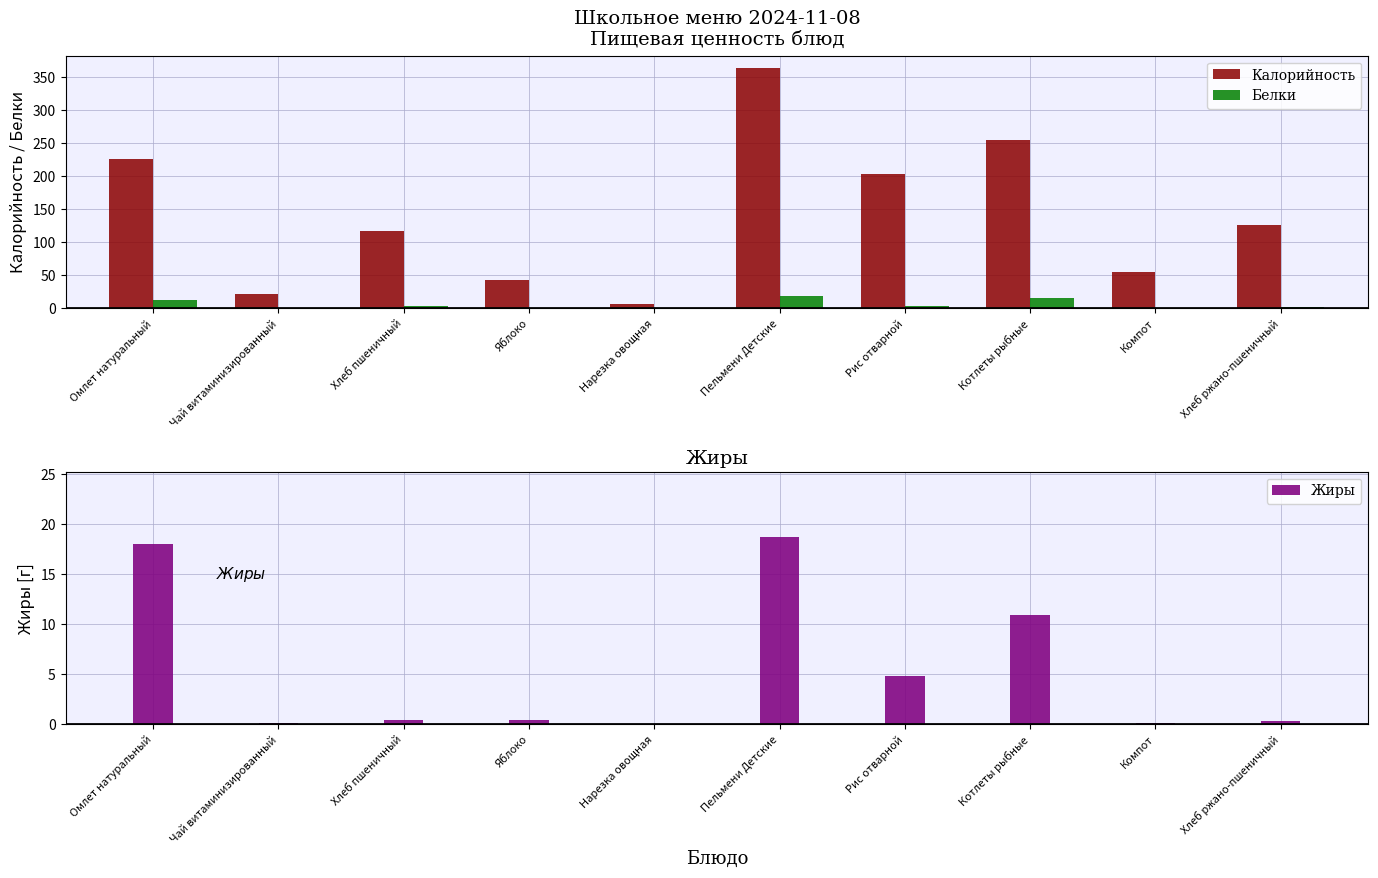

The Белки series shows 12.7 at Омлет натуральный. True or false?

True